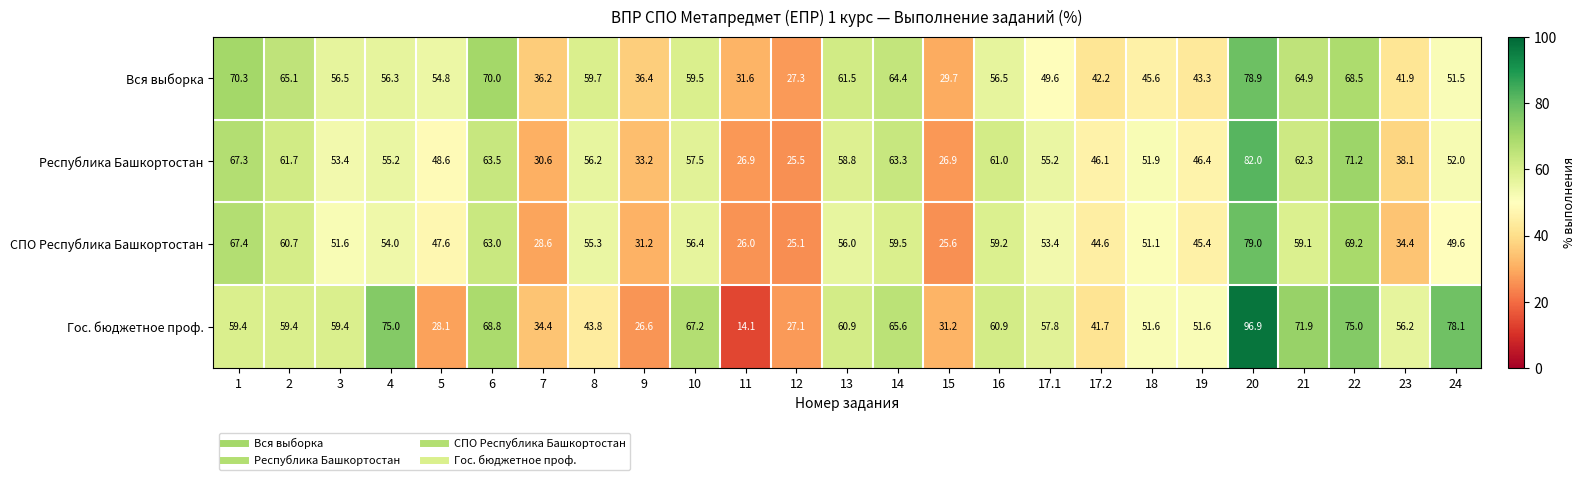

Which category has the lowest value in the Гос. бюджетное проф. series?

11